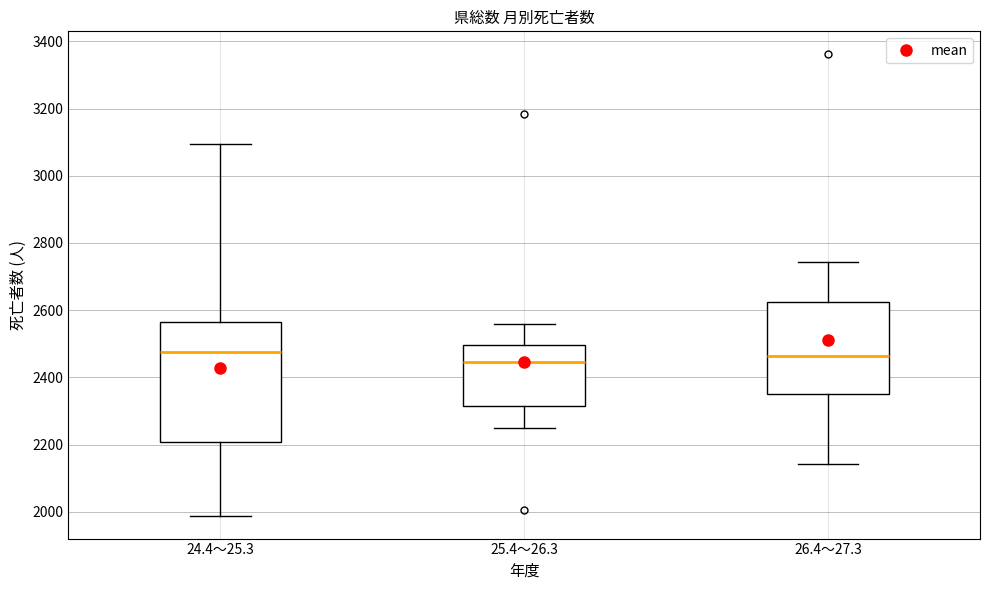

Where does the median line of the box for 24.4～25.3 sit on the y-axis? The values are not printed on the chart, so give them approximately, as read against the axis.

2480